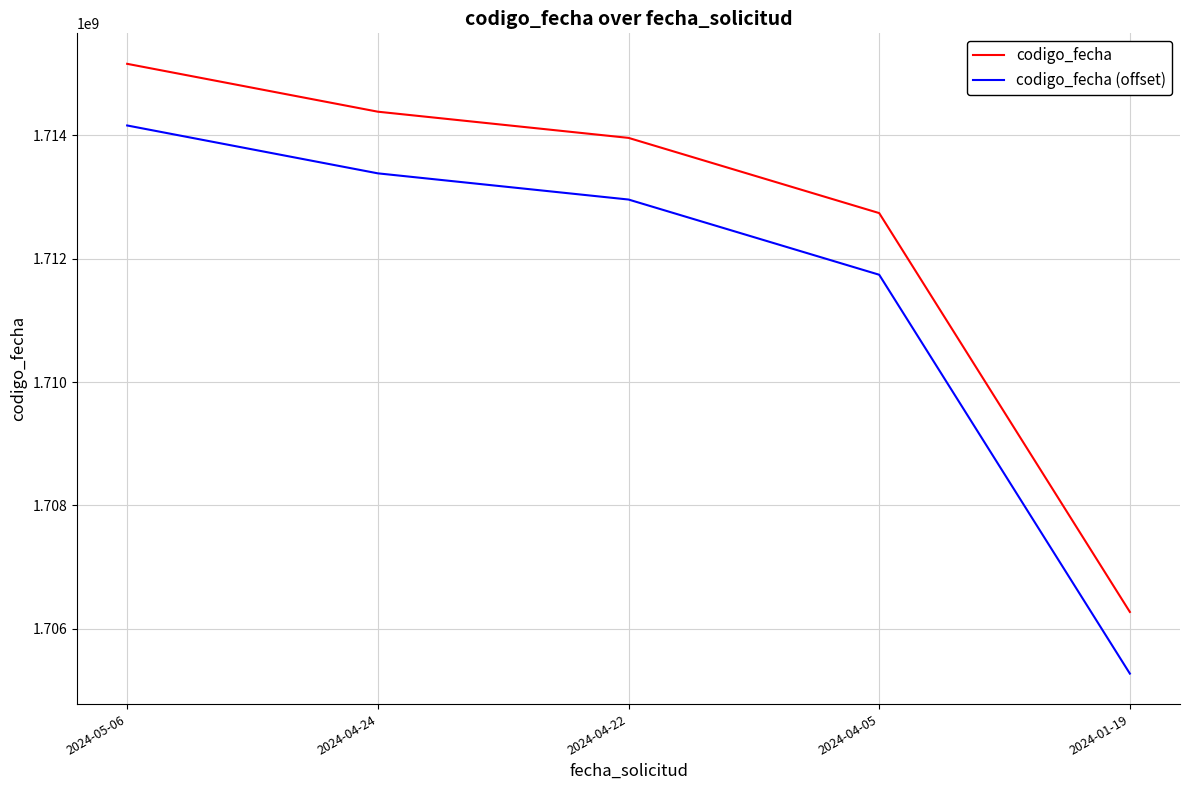

Rank the series at 2024-04-24 from lowest to highest value.

codigo_fecha (offset), codigo_fecha